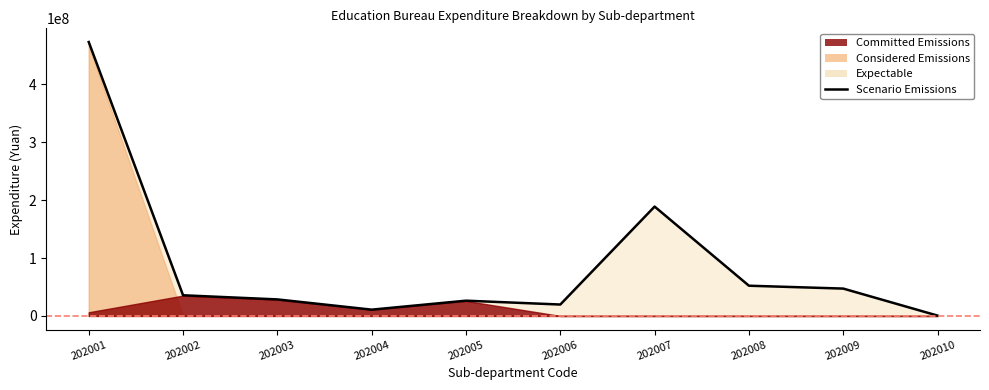

What is the value of the 4th point from the left?

10850673.7